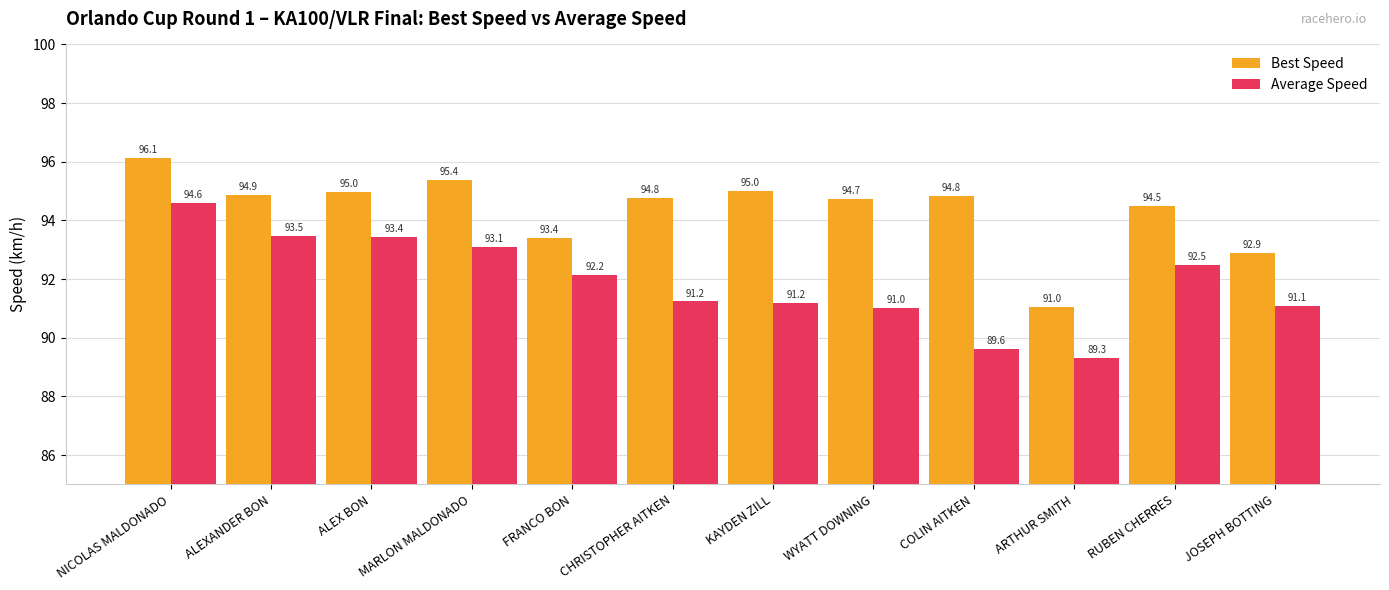

The value of Best Speed at MARLON MALDONADO is 148.9. True or false?

False